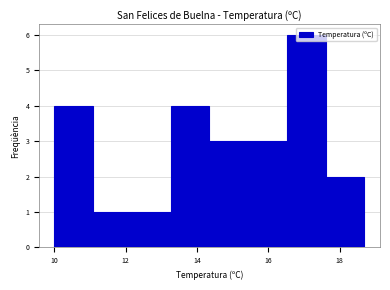

Over which range of the x-axis is the bar tallest?

16.6 to 17.6